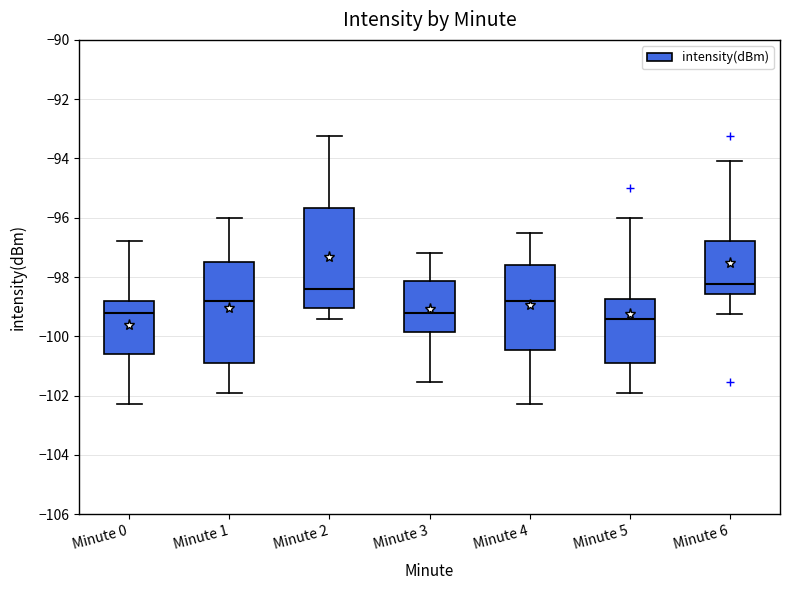

Reading left to right, transcribe this box plot: for each box, give where its median line is, the range the box spans, and where its two whiskers end, as read against the y-axis. The values are not printed on the chart, so give them approximately, as read against the axis.

Minute 0: median -99.2, box -100.6 to -98.8, whiskers -102.2 to -96.8
Minute 1: median -98.8, box -100.8 to -97.4, whiskers -102.0 to -96.0
Minute 2: median -98.4, box -99.0 to -95.6, whiskers -99.4 to -93.2
Minute 3: median -99.2, box -99.8 to -98.2, whiskers -101.6 to -97.2
Minute 4: median -98.8, box -100.4 to -97.6, whiskers -102.2 to -96.6
Minute 5: median -99.4, box -100.8 to -98.8, whiskers -102.0 to -96.0
Minute 6: median -98.2, box -98.6 to -96.8, whiskers -99.2 to -94.0